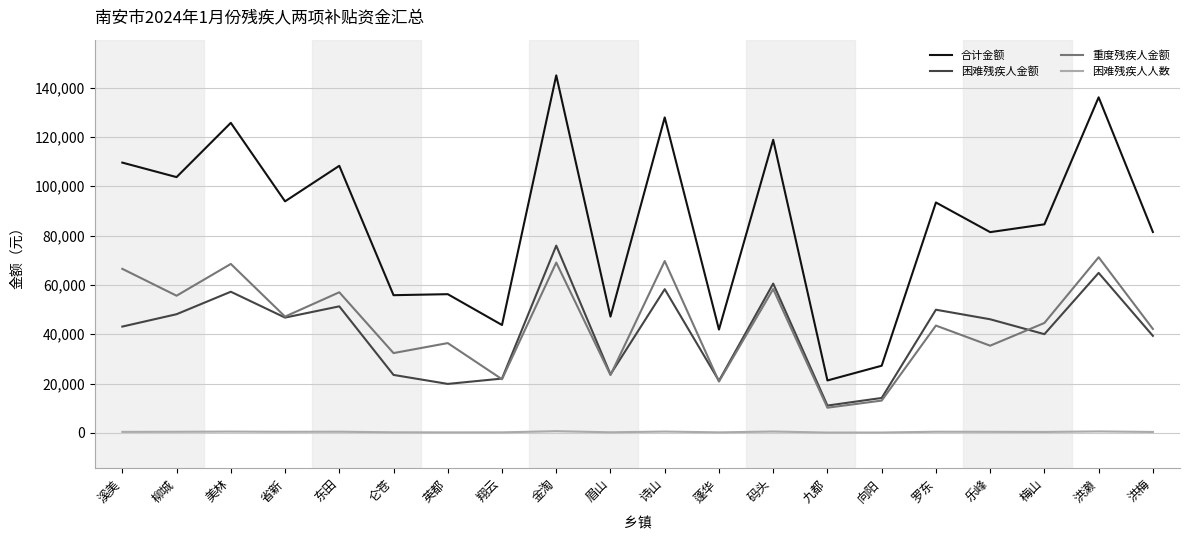

What is the sum of the 重度残疾人金额 values at 向阳 and 洪梅?

55208